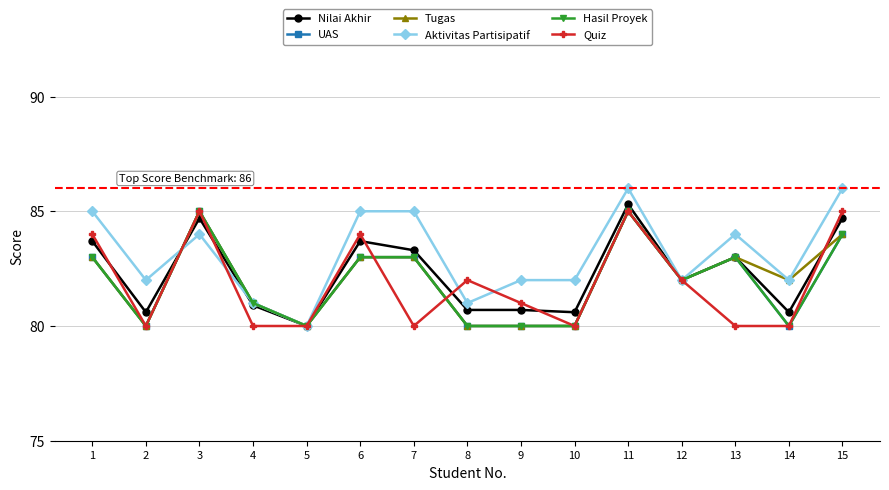

Is it true that Aktivitas Partisipatif equals 84.0 at 3?

True